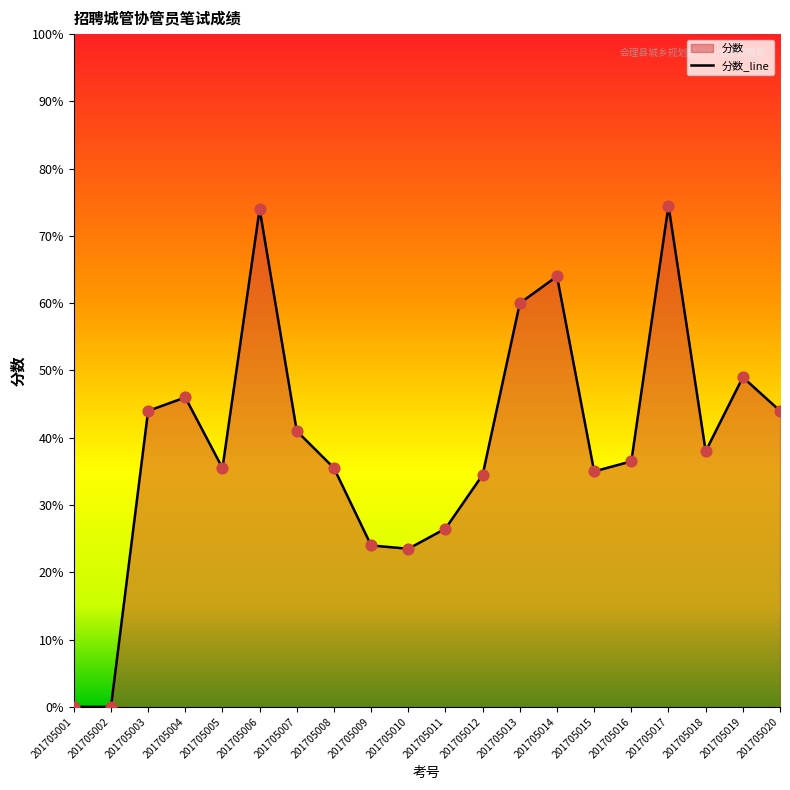

What is the ratio of the value at 201705012 to the value at 201705011?

1.3